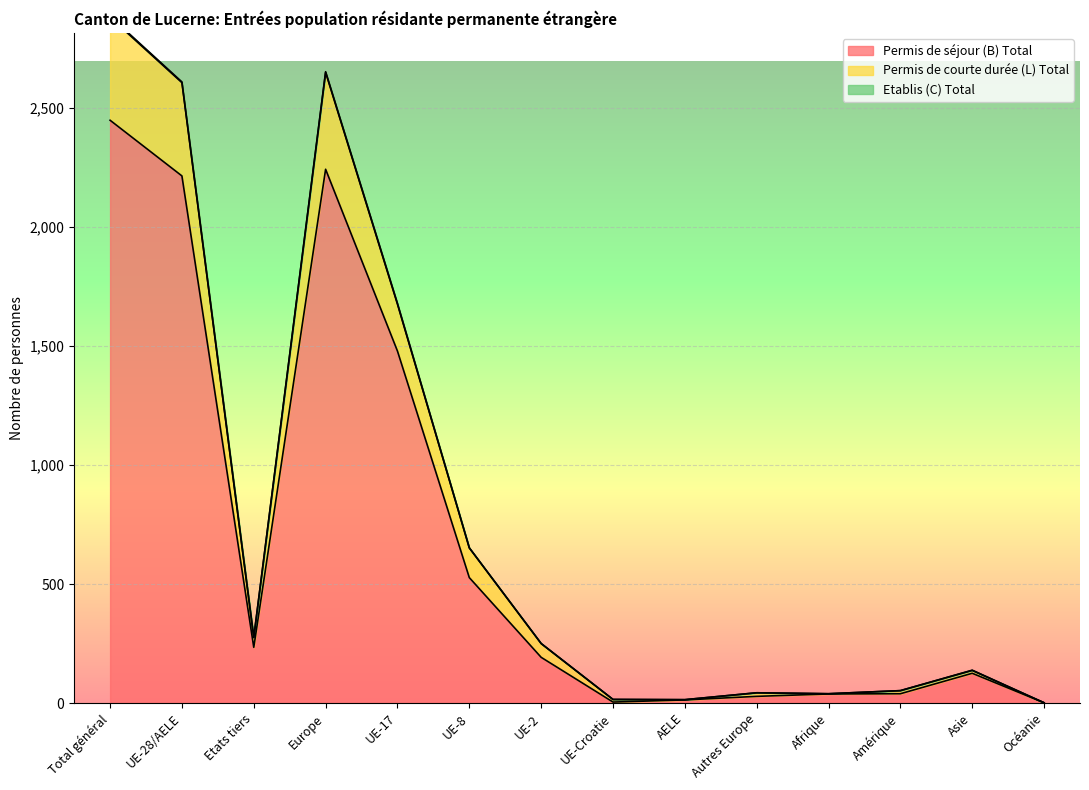

What is the maximum value for Permis de séjour (B) Total?

2449